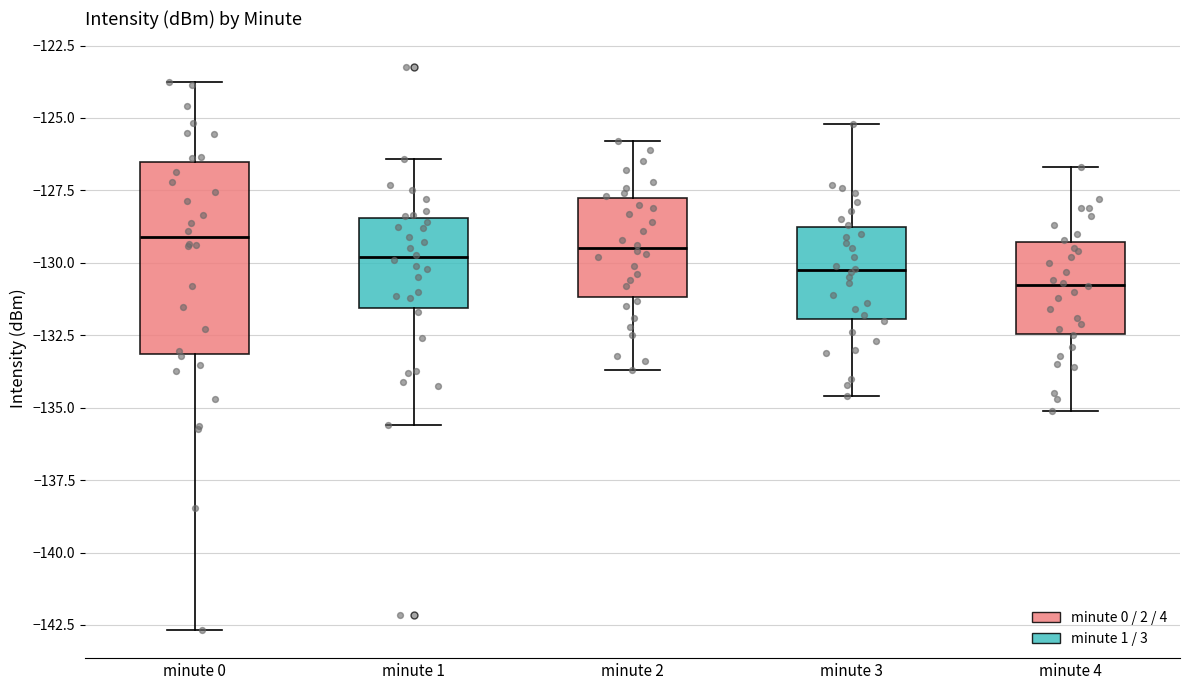

Reading left to right, transcribe this box plot: for each box, give where its median line is, the range the box spans, and where its two whiskers end, as read against the y-axis. The values are not printed on the chart, so give them approximately, as read against the axis.

minute 0: median -129.0, box -133.0 to -126.5, whiskers -142.5 to -124.0
minute 1: median -130.0, box -131.5 to -128.5, whiskers -135.5 to -126.5
minute 2: median -129.5, box -131.0 to -128.0, whiskers -133.5 to -126.0
minute 3: median -130.0, box -132.0 to -129.0, whiskers -134.5 to -125.0
minute 4: median -130.5, box -132.5 to -129.5, whiskers -135.0 to -126.5